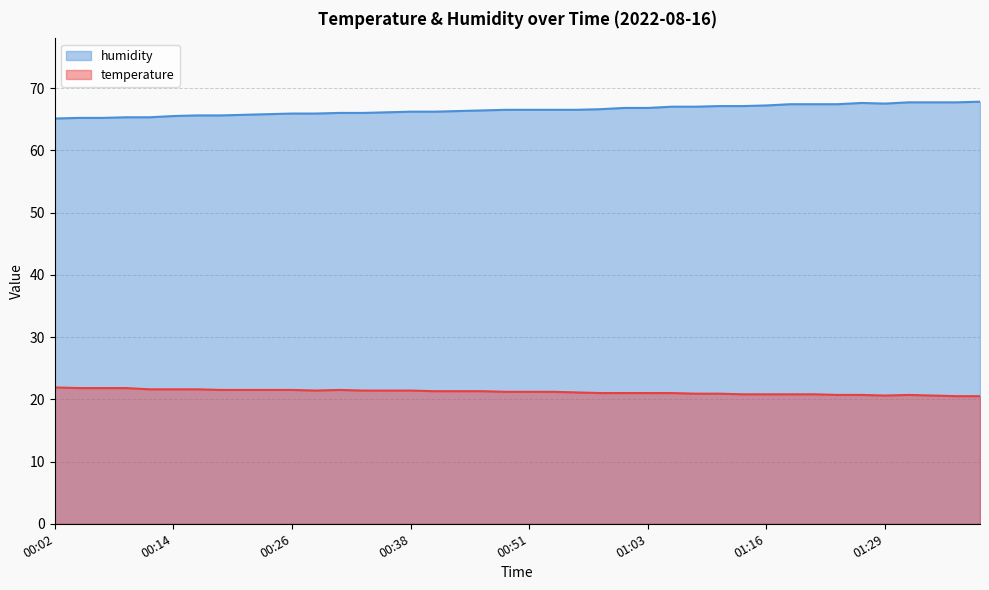

What is the minimum value for temperature?

20.5